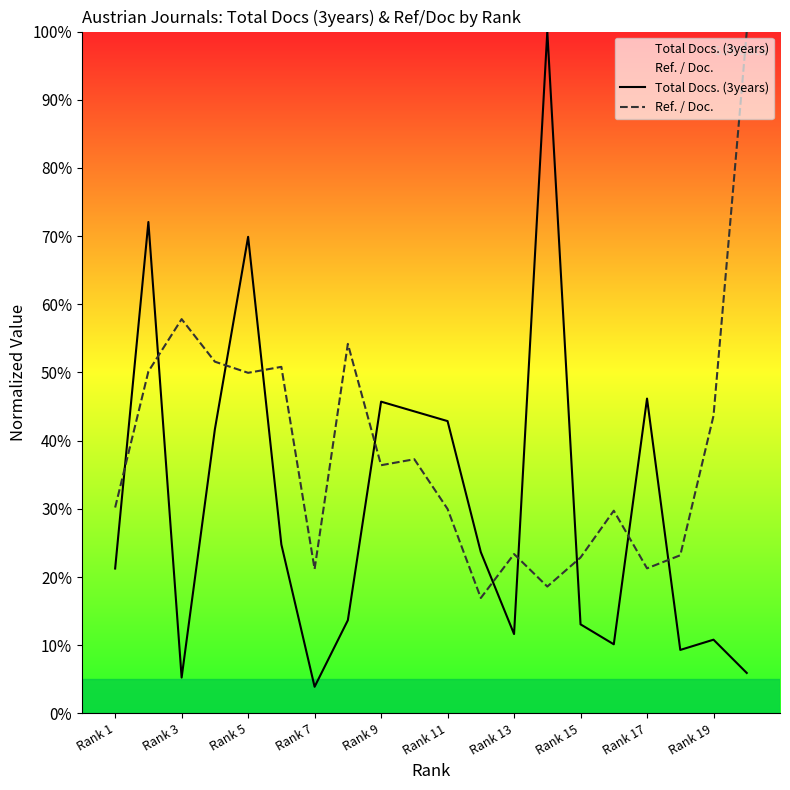

What is the maximum value for Total Docs. (3years)?

100.0